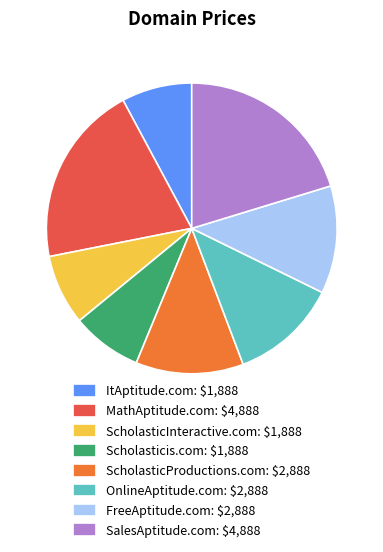

Does any single category account for the majority?

No